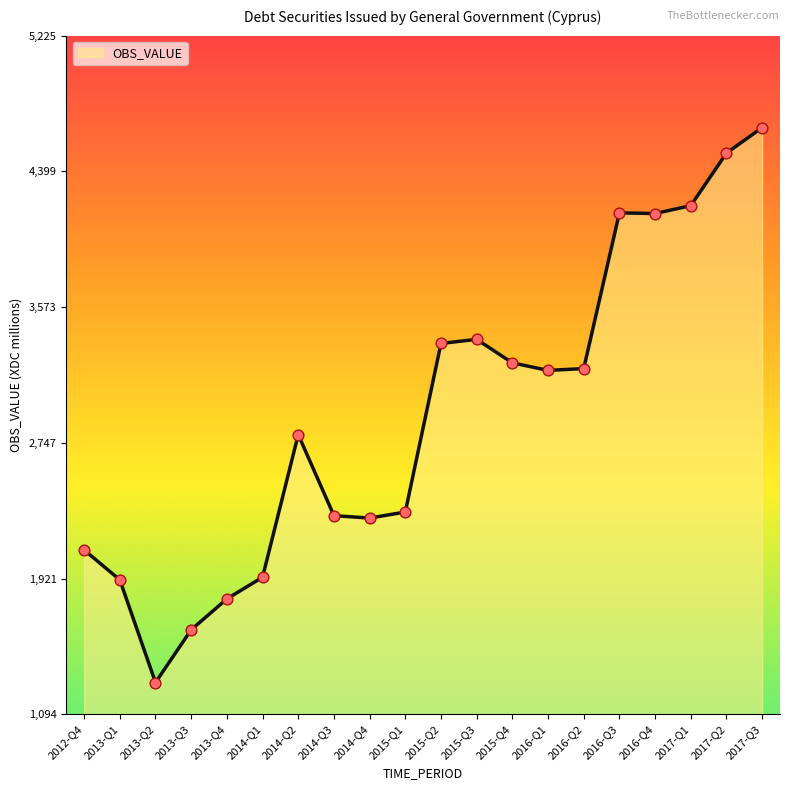

Between 2016-Q1 and 2017-Q3, which is larger?

2017-Q3